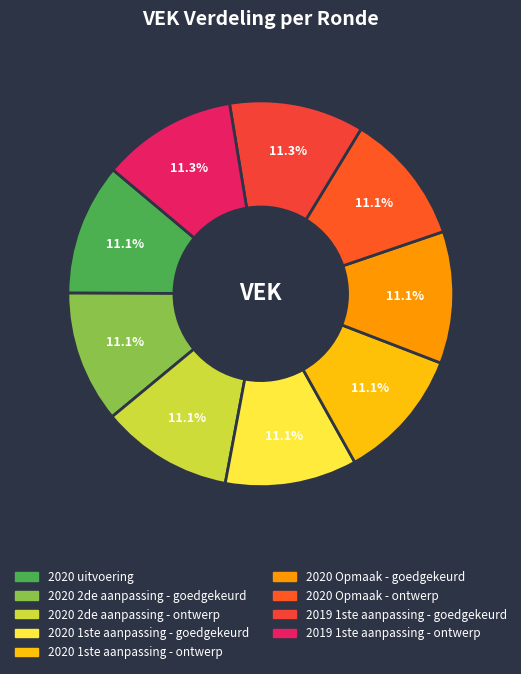

How many slices are in this pie chart?

9